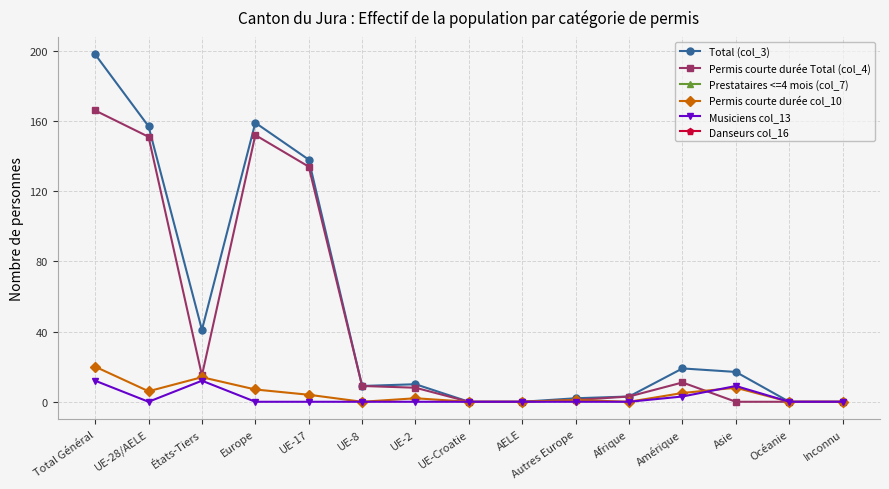

At which category does Permis courte durée Total (col_4) reach its first local peak?

Europe